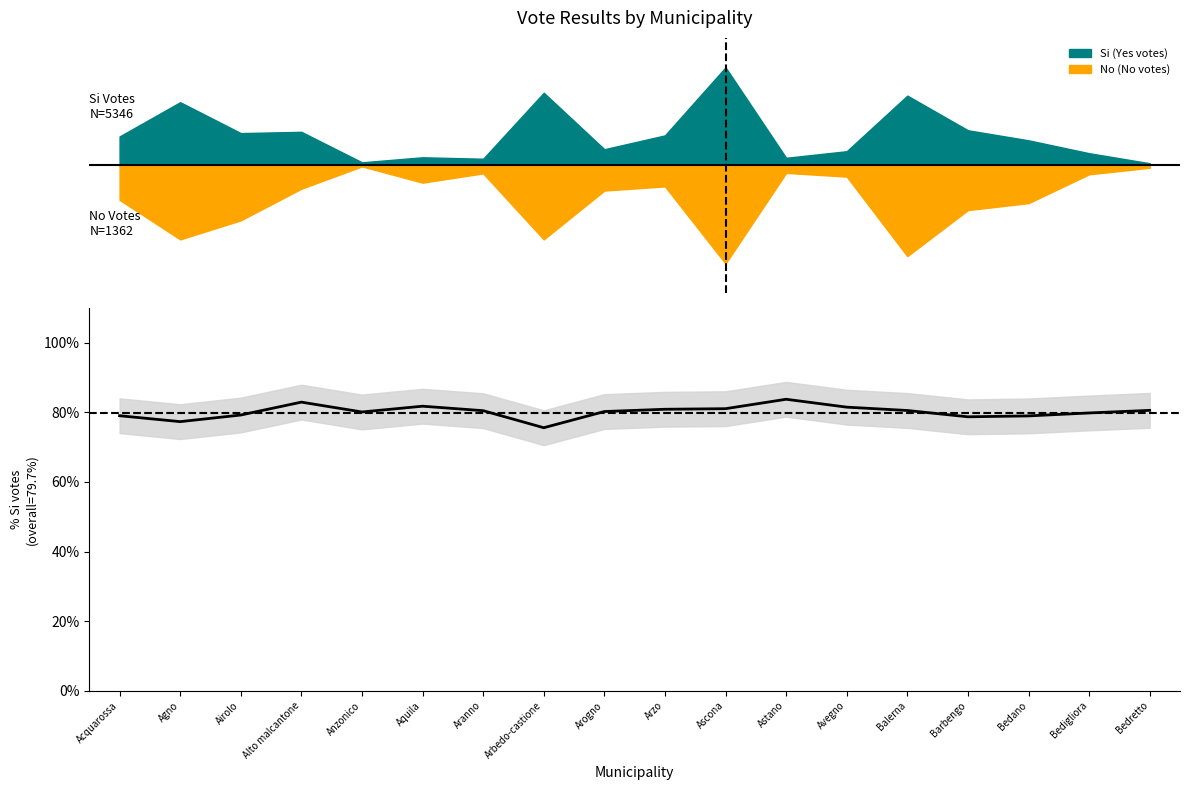

Reading left to right, what are all the values shown in this chart?

0.8	0.8	0.8	0.8	0.8	0.8	0.8	0.8	0.8	0.8	0.8	0.8	0.8	0.8	0.8	0.8	0.8	0.8